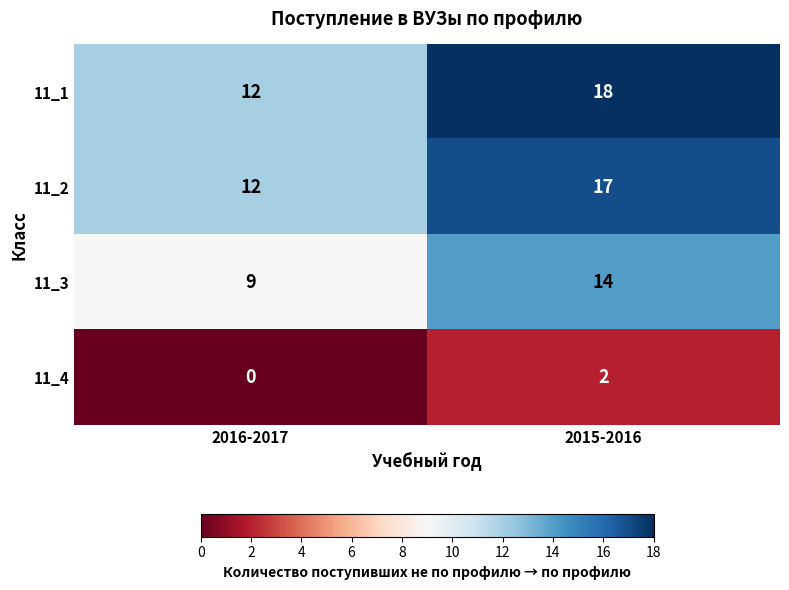

Reading left to right, list all the values displayed in this chart.

11_1: 2016-2017=12	2015-2016=18
11_2: 2016-2017=12	2015-2016=17
11_3: 2016-2017=9	2015-2016=14
11_4: 2016-2017=0	2015-2016=2